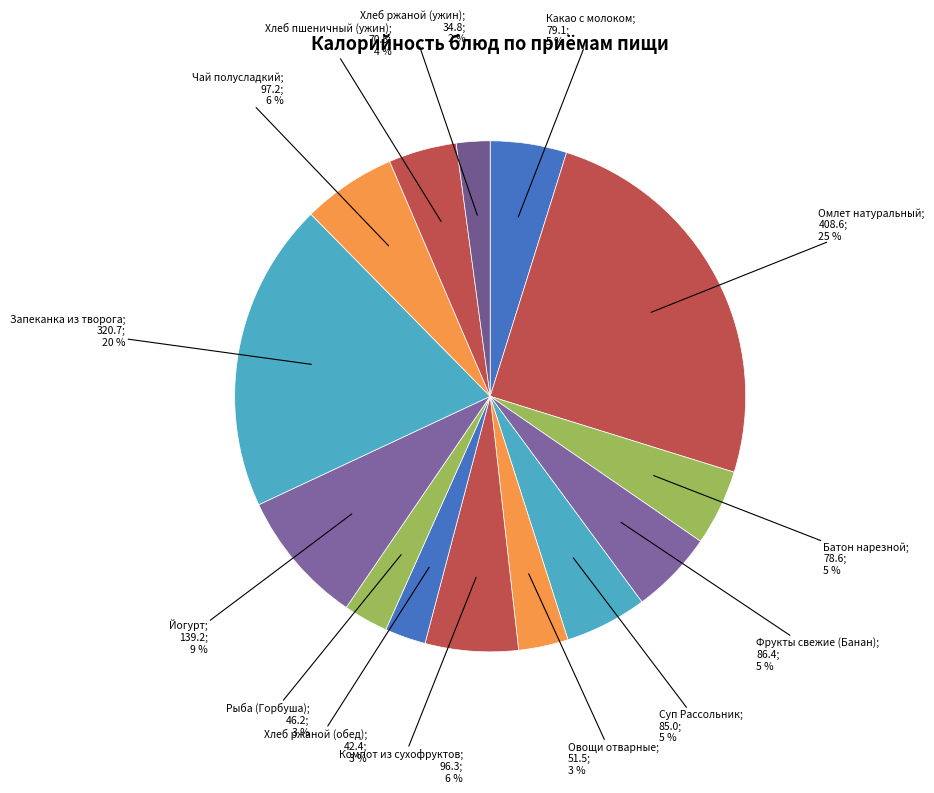

How many segments does this pie chart have?

14